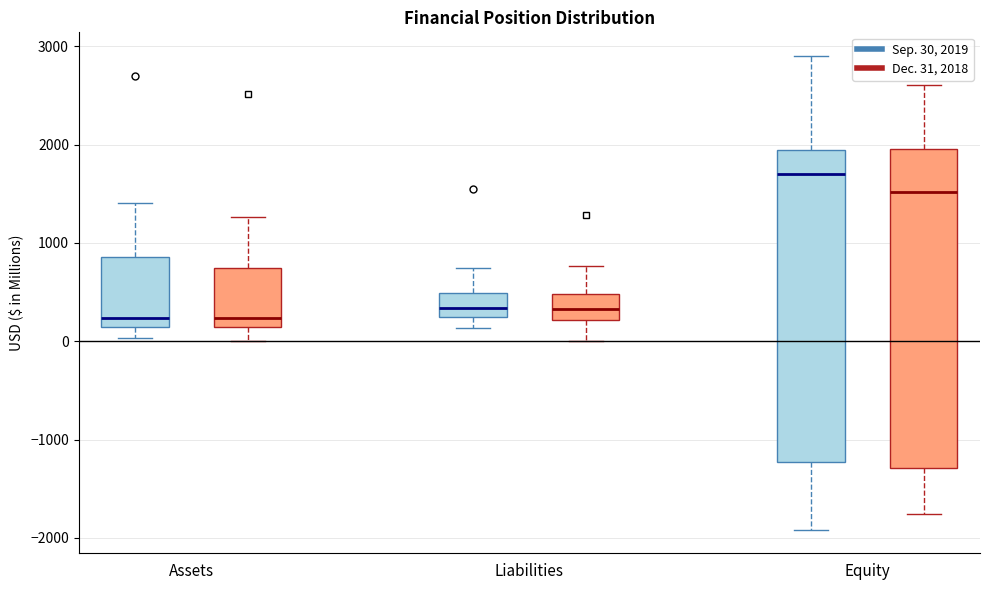

Reading left to right, transcribe this box plot: for each box, give where its median line is, the range the box spans, and where its two whiskers end, as read against the y-axis. The values are not printed on the chart, so give them approximately, as read against the axis.

Assets (Sep. 30, 2019): median 200, box 100 to 900, whiskers 0 to 1400
Assets (Dec. 31, 2018): median 200, box 100 to 700, whiskers 0 to 1300
Liabilities (Sep. 30, 2019): median 300 (inside the box), box 300 to 500, whiskers 100 to 700
Liabilities (Dec. 31, 2018): median 300, box 200 to 500, whiskers 0 to 800
Equity (Sep. 30, 2019): median 1700, box -1200 to 2000, whiskers -1900 to 2900
Equity (Dec. 31, 2018): median 1500, box -1300 to 2000, whiskers -1800 to 2600